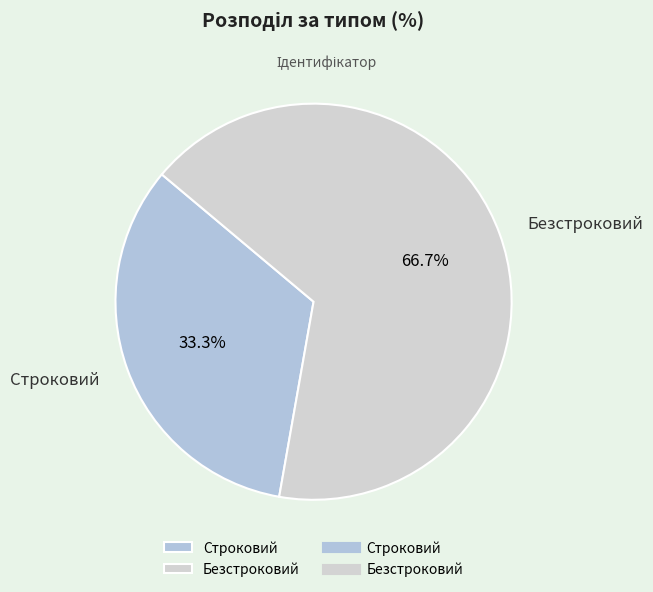

Rank the categories by value from lowest to highest.

Строковий, Безстроковий